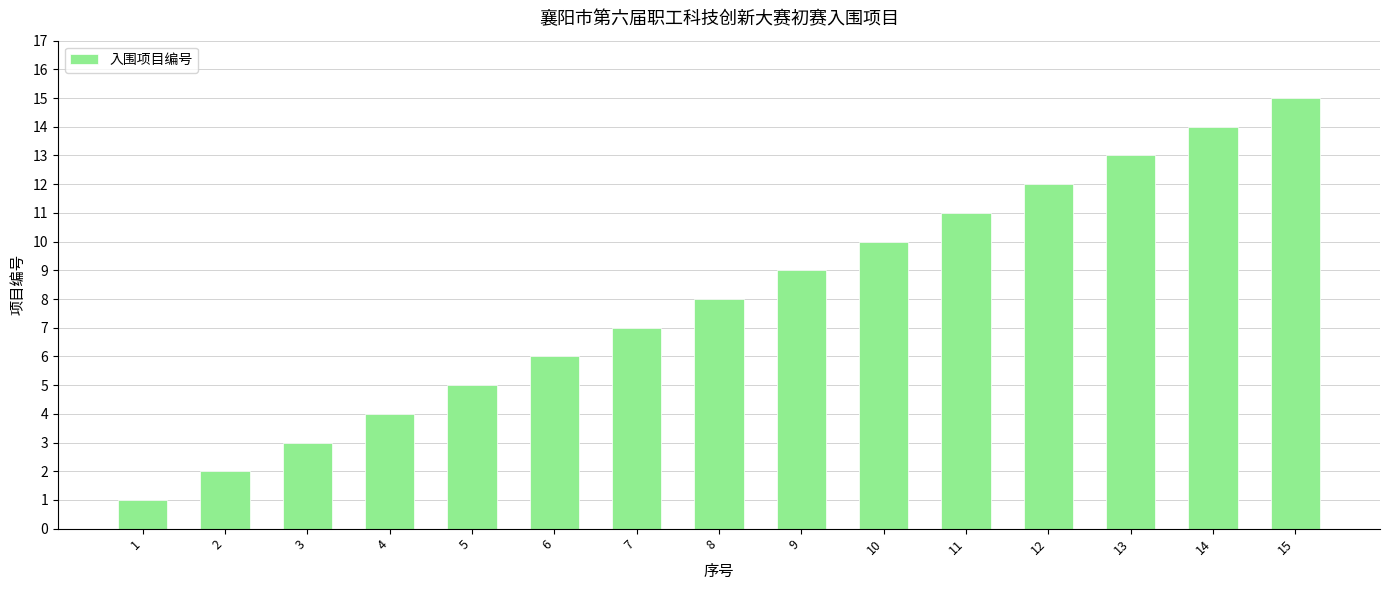

Rank the categories by value from highest to lowest.

15, 14, 13, 12, 11, 10, 9, 8, 7, 6, 5, 4, 3, 2, 1